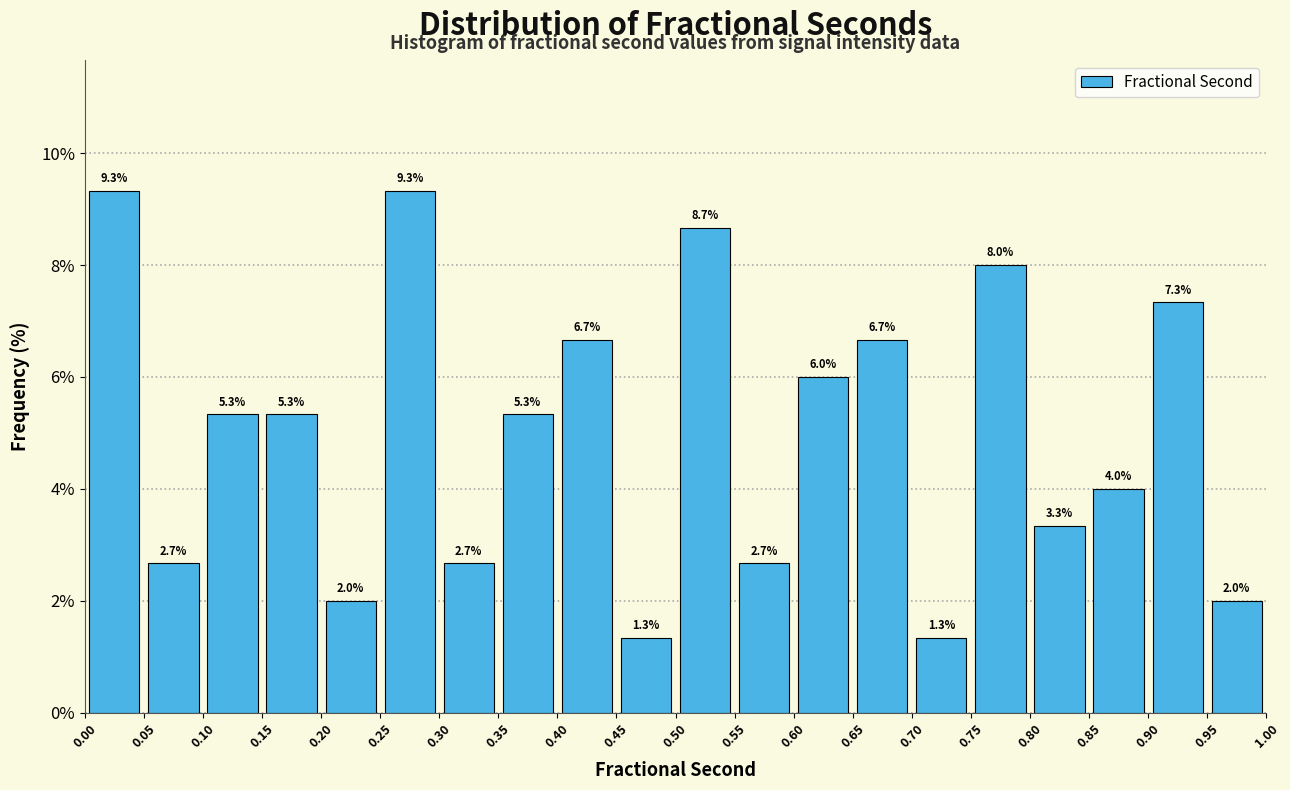

Reading left to right, list every bar in this chart as the range it spans on the x-axis followed by its height.

0.00 to 0.05: 9.3
0.05 to 0.10: 2.7
0.10 to 0.15: 5.3
0.15 to 0.20: 5.3
0.20 to 0.25: 2.0
0.25 to 0.30: 9.3
0.30 to 0.35: 2.7
0.35 to 0.40: 5.3
0.40 to 0.45: 6.7
0.45 to 0.50: 1.3
0.50 to 0.55: 8.7
0.55 to 0.60: 2.7
0.60 to 0.65: 6.0
0.65 to 0.70: 6.7
0.70 to 0.75: 1.3
0.75 to 0.80: 8.0
0.80 to 0.85: 3.3
0.85 to 0.90: 4.0
0.90 to 0.95: 7.3
0.95 to 1.00: 2.0